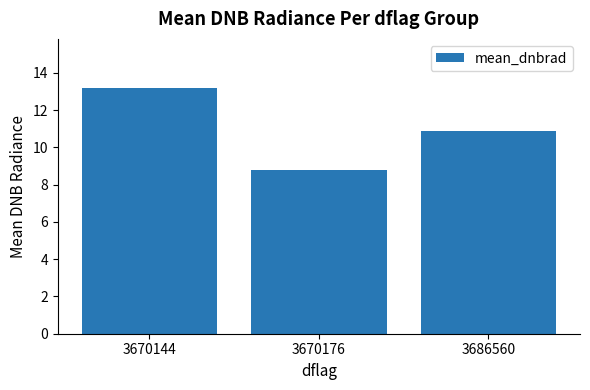

At which category does the chart reach its peak across all series?

3670144